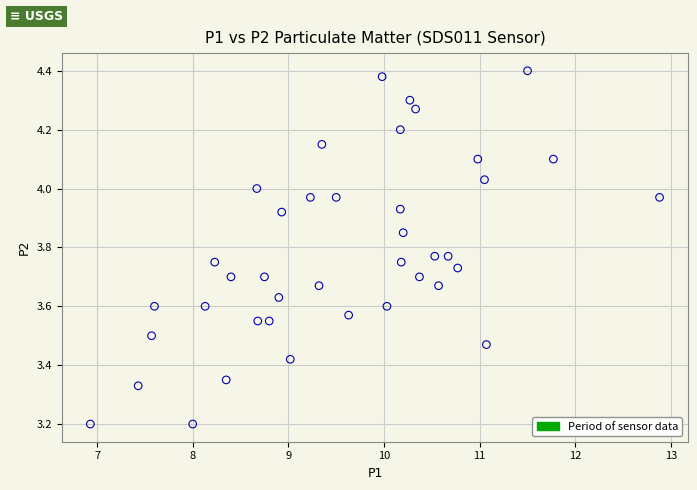

What is the range of X values (max minus min)?

6.0